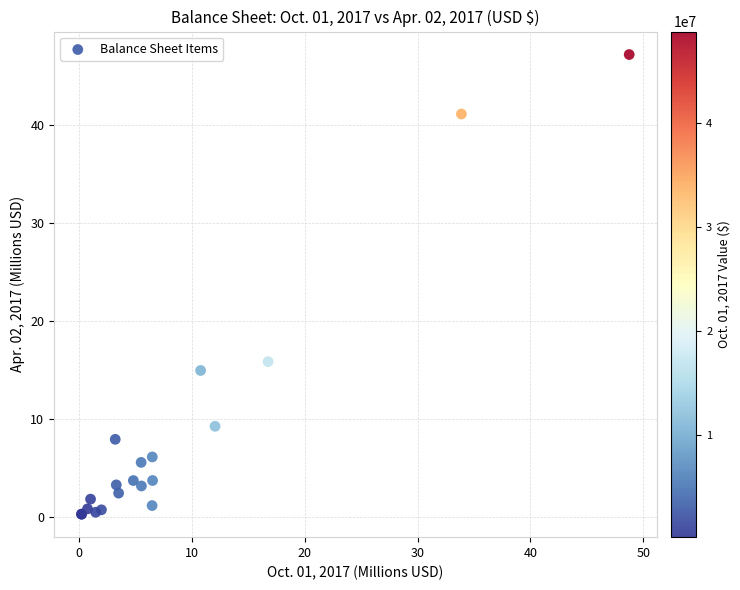

What Y value in the scatter plot is closest to 23?

15.8